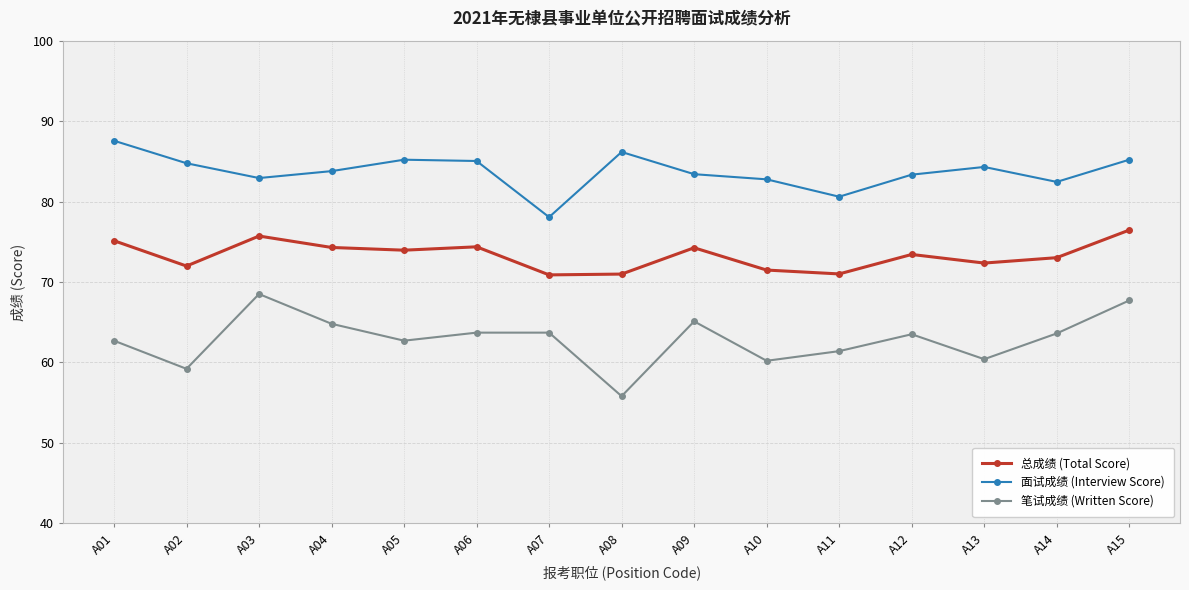

How many distinct data groups are displayed?

3